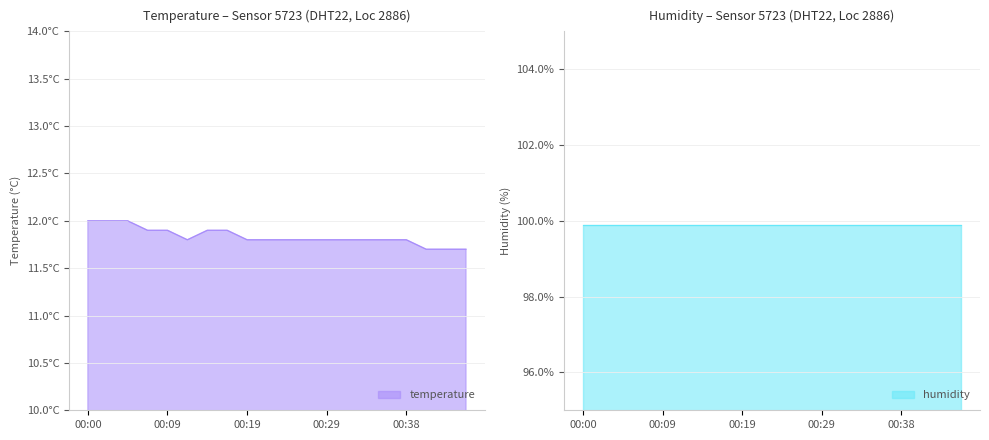

Where is the first local minimum?

00:12